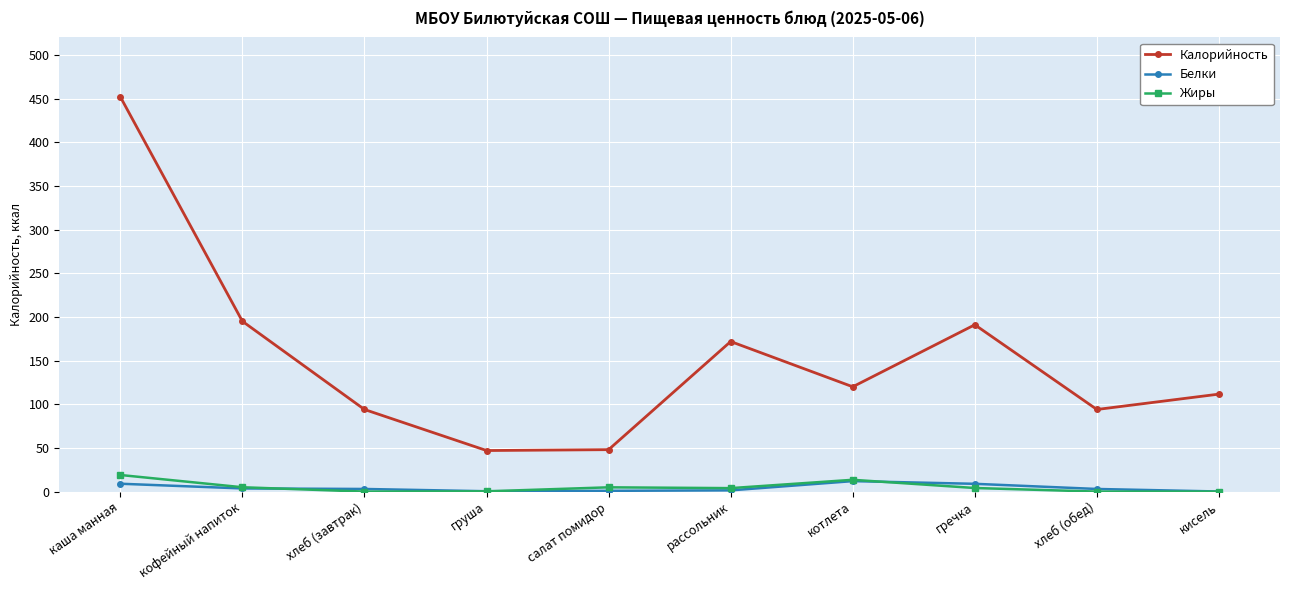

Which series has the widest spread of values?

Калорийность